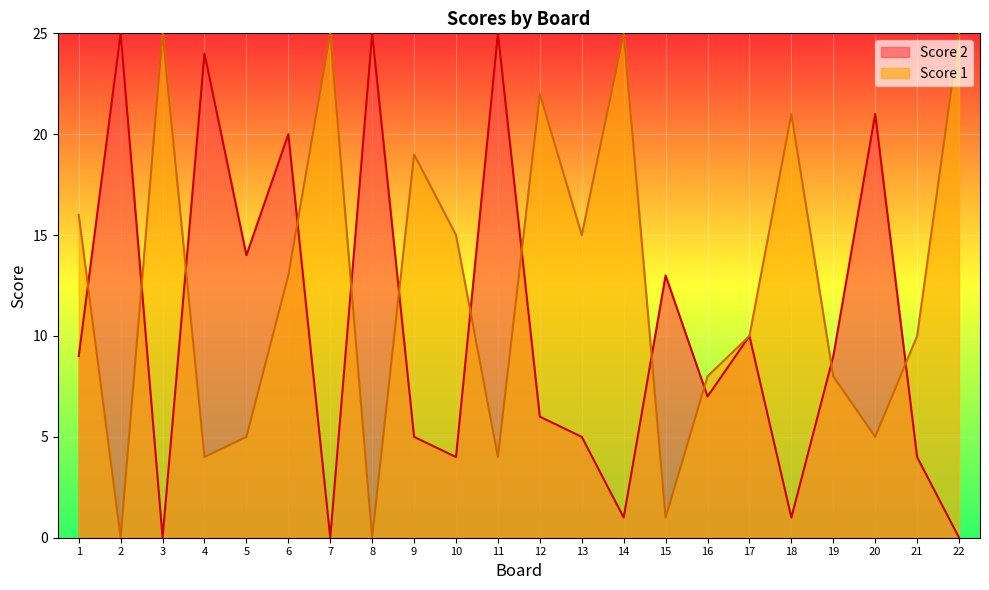

Reading right to left, list all the values displayed in this chart.

Score 2: 22=0	21=4	20=21	19=9	18=1	17=10	16=7	15=13	14=1	13=5	12=6	11=25	10=4	9=5	8=25	7=0	6=20	5=14	4=24	3=0	2=25	1=9
Score 1: 22=25	21=10	20=5	19=8	18=21	17=10	16=8	15=1	14=25	13=15	12=22	11=4	10=15	9=19	8=0	7=25	6=13	5=5	4=4	3=25	2=0	1=16